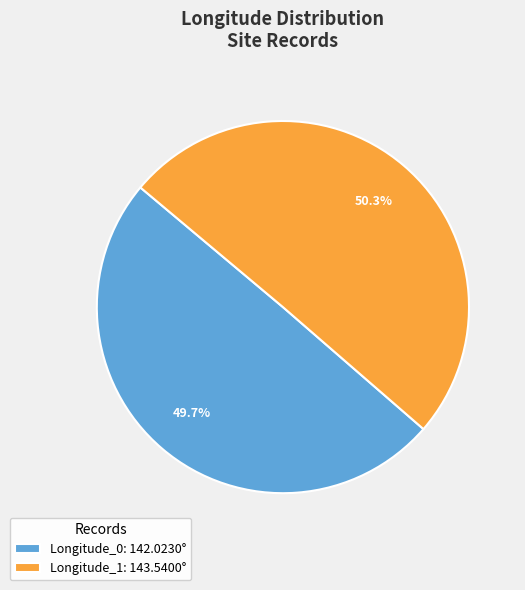

To the nearest percent, what is the difference between the largest and smallest slice percentages?

1%